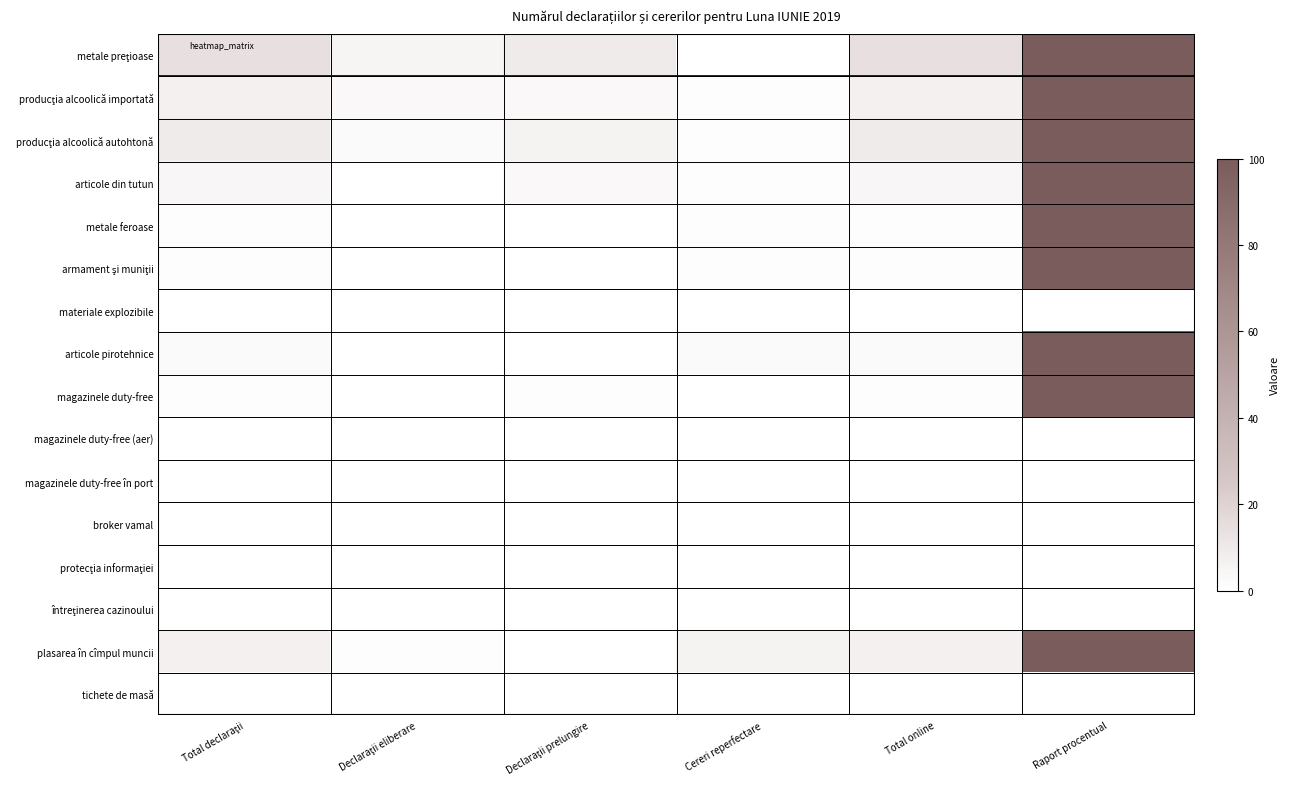

At which category is the sum across all series the highest?

Raport procentual